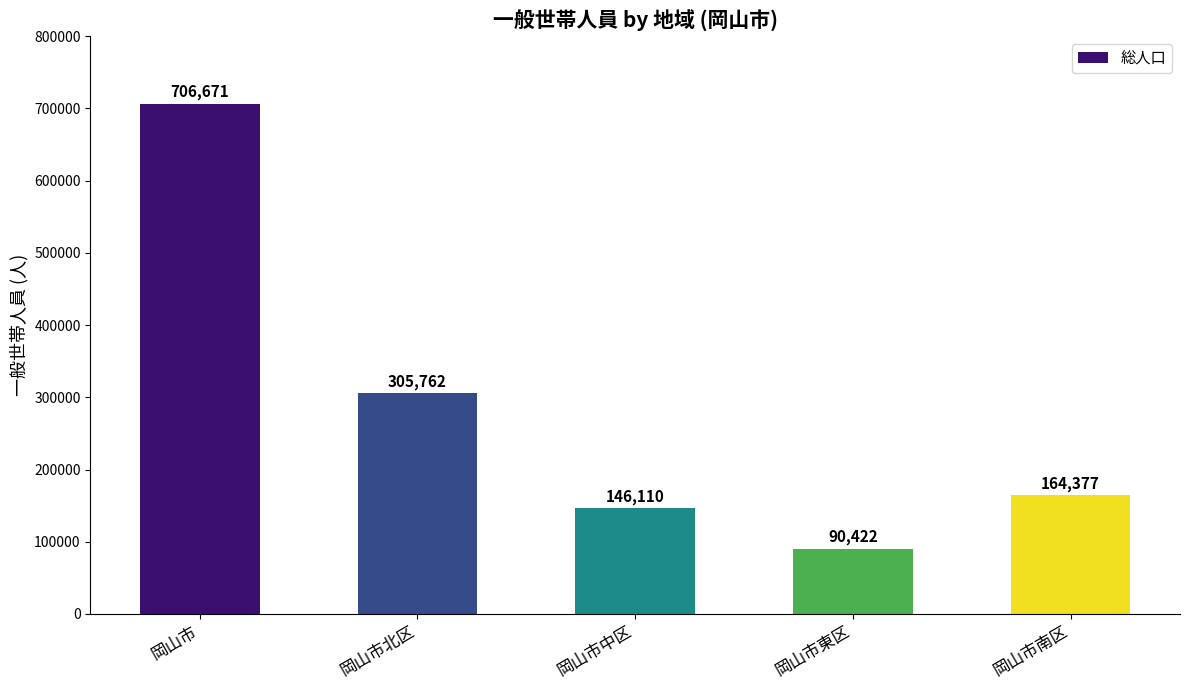

What is the difference between the maximum and minimum values?

616249